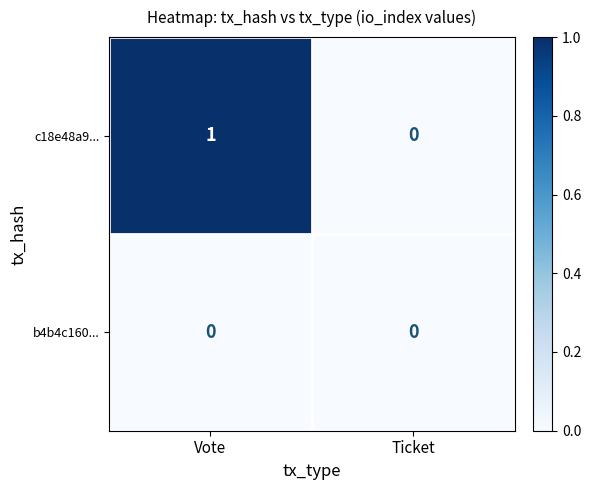

At which label is c18e48a9... closest to 0?

Ticket